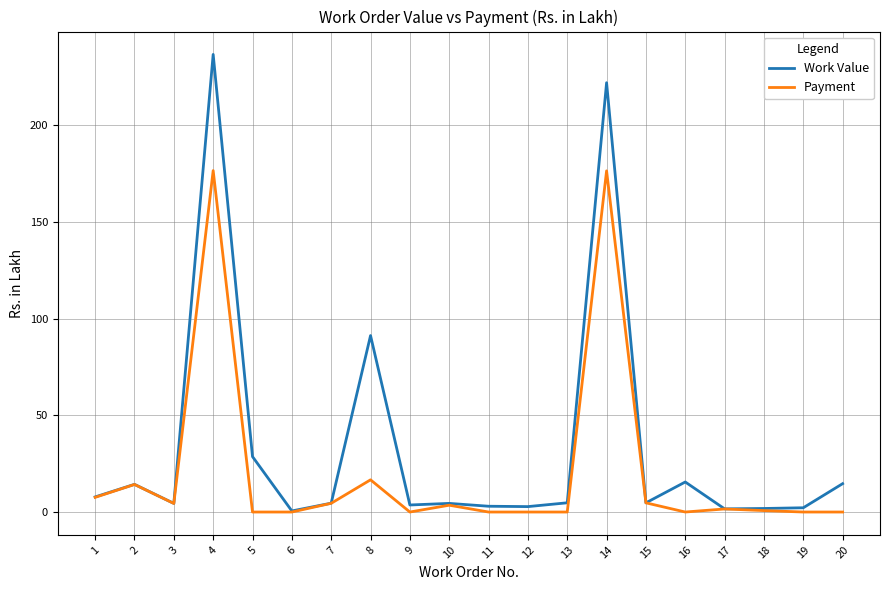

What is the sum of all Work Value values?

669.4